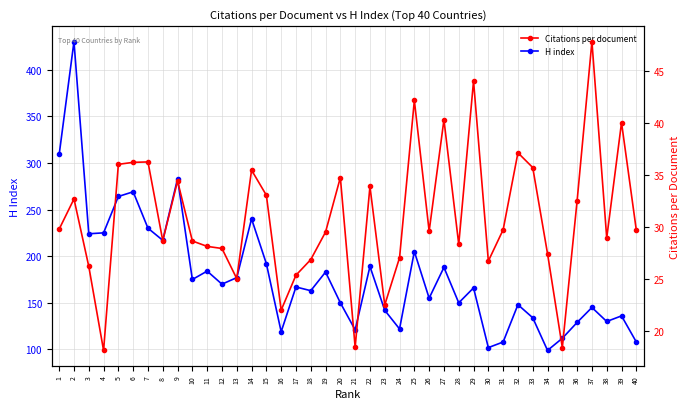

Which series changed the most between 5 and 18?

H index